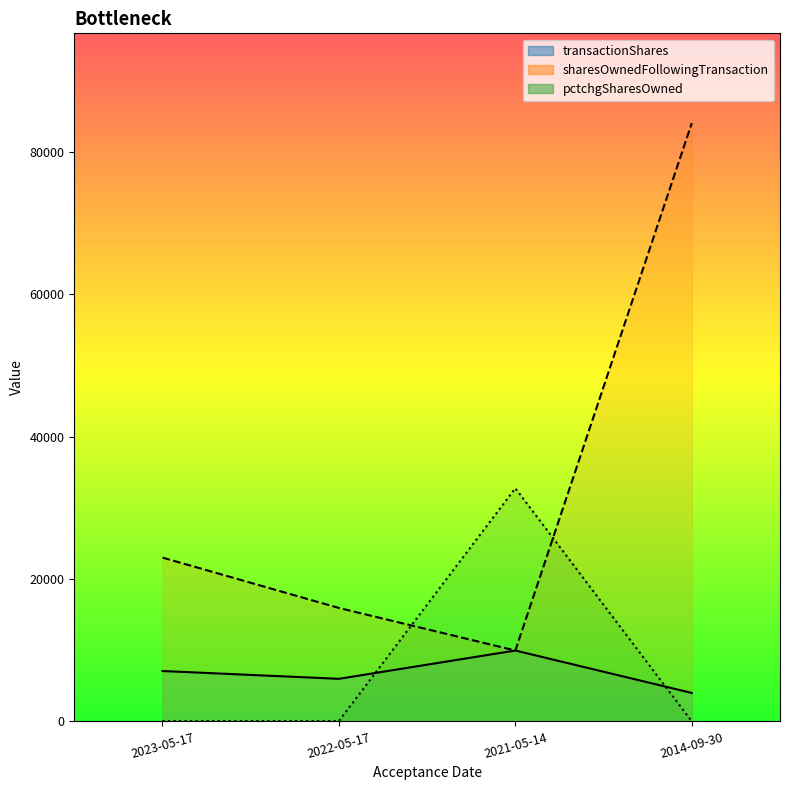

Rank the series at 2014-09-30 from highest to lowest value.

sharesOwnedFollowingTransaction, transactionShares, pctchgSharesOwned